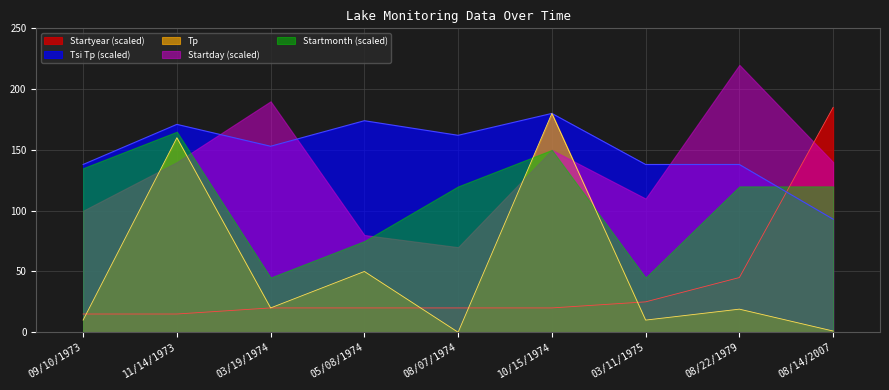

What is the spread (max minus min) of values at 11/14/1973?

156